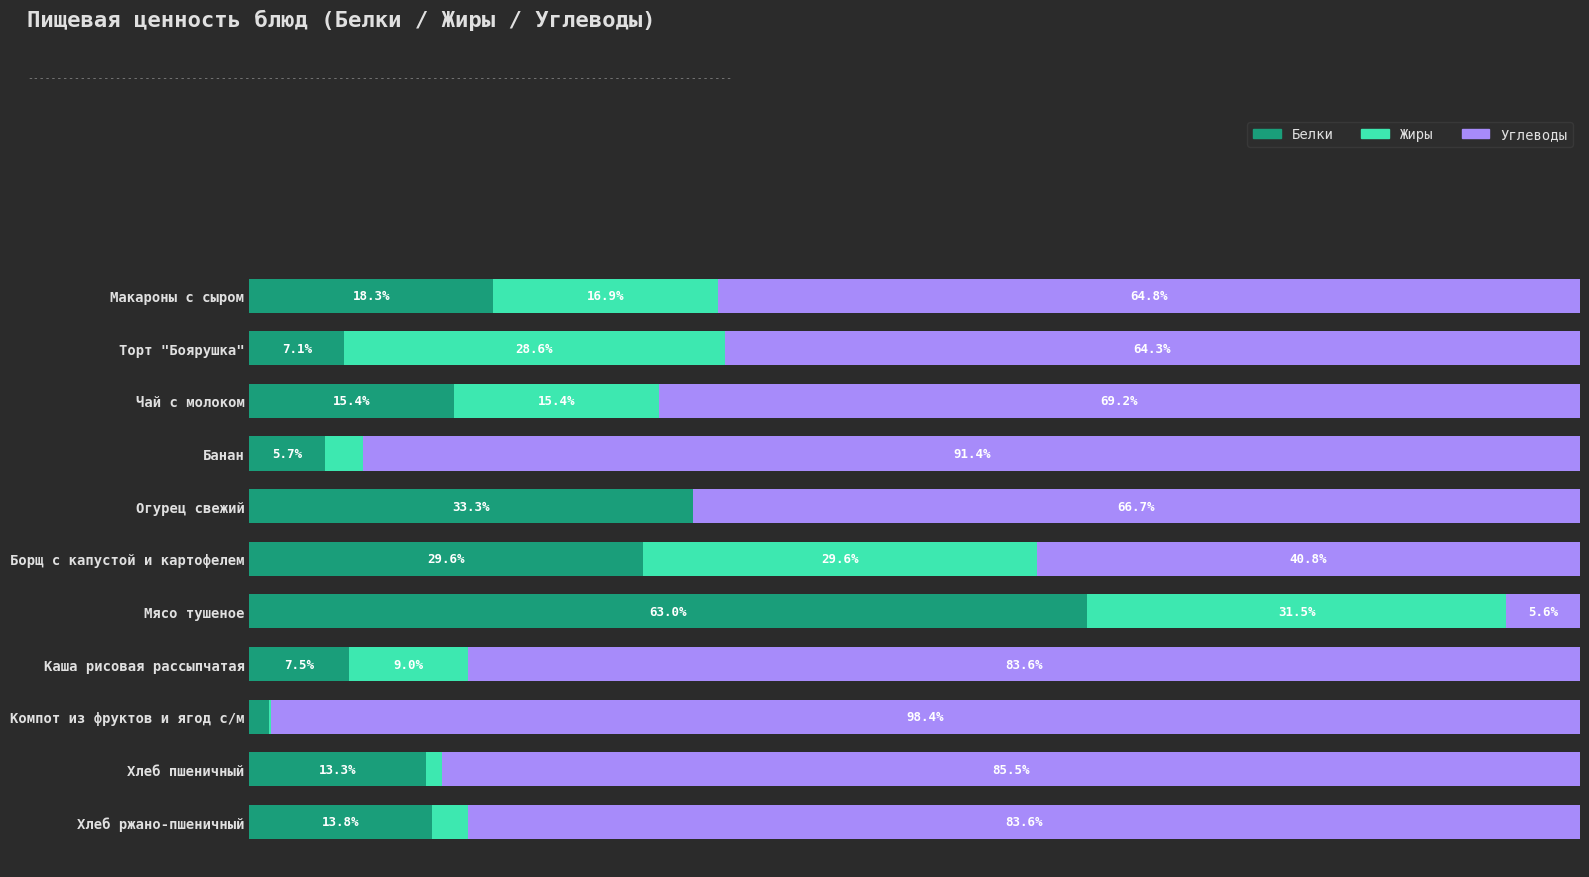

At which label does Белки reach its peak?

Мясо тушеное